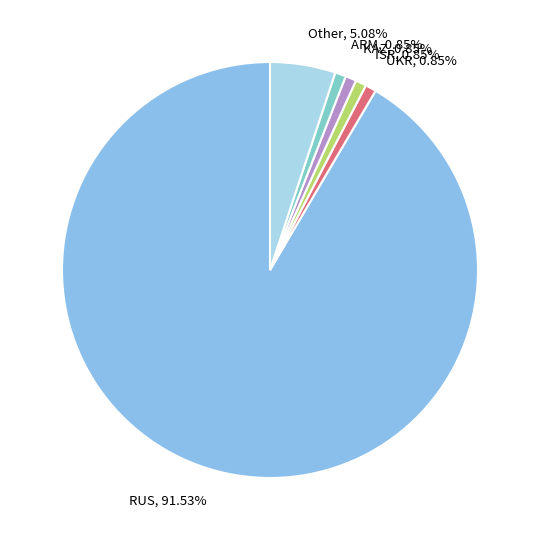

To the nearest percent, what is the difference between the largest and smallest slice percentages?

91%